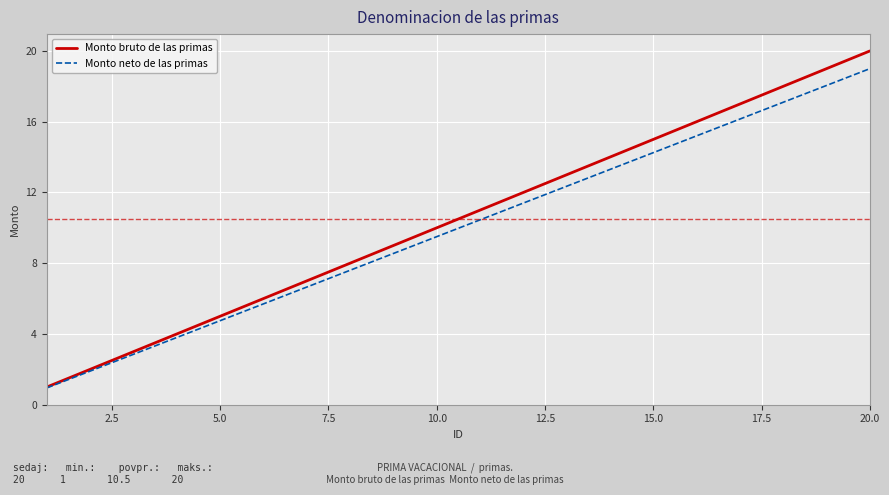

Rank the series by their maximum value, from highest to lowest.

Monto bruto de las primas, Monto neto de las primas